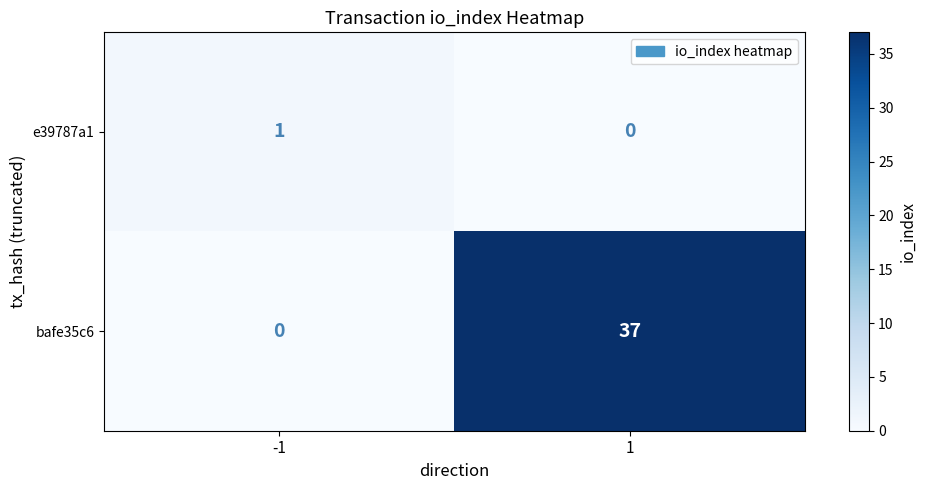

What is the sum of all bafe35c6 values?

37